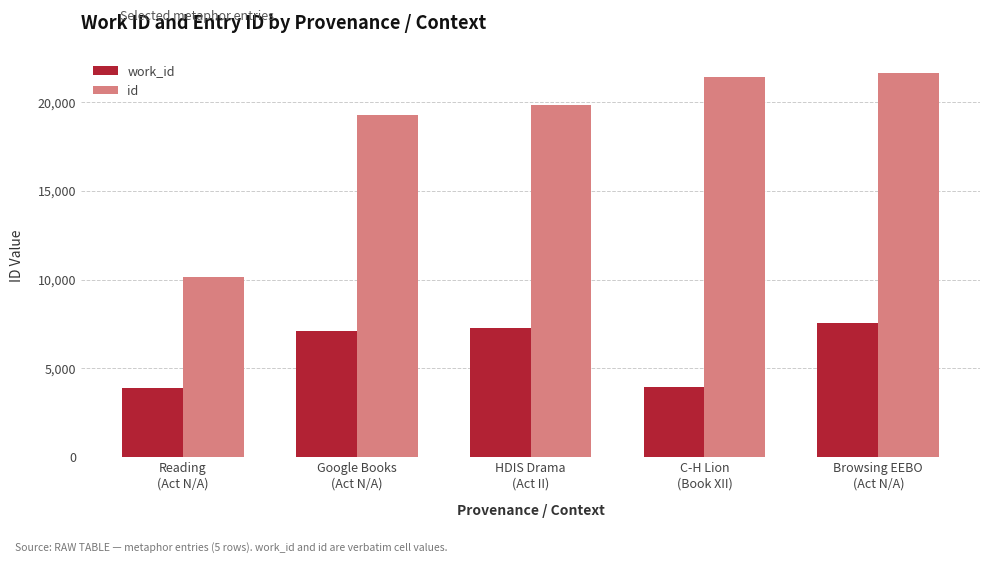

What is the spread (max minus min) of values at Reading
(Act N/A)?

6254